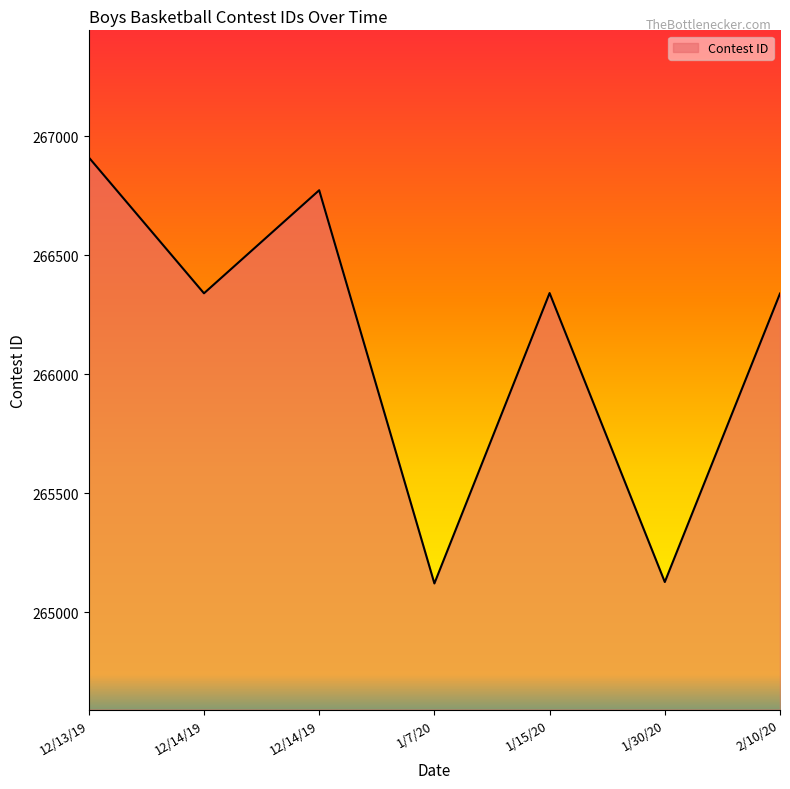

Count the number of data series in this chart.

1